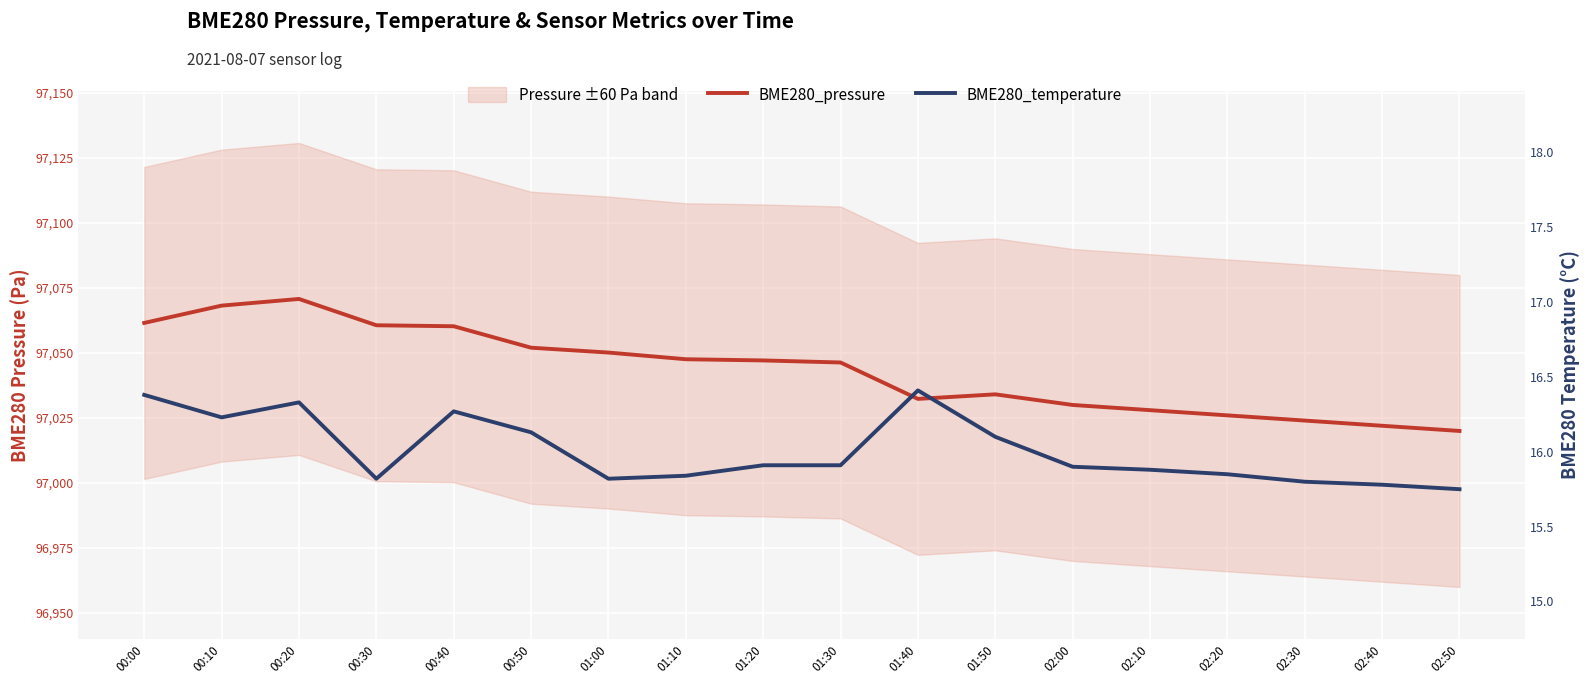

Where does the BME280_pressure series first go above 97047?

00:00